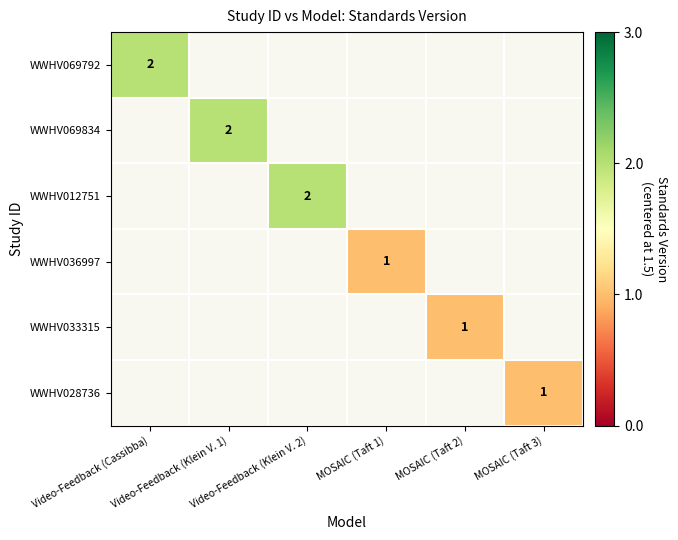

Where is WWHV069792 nearest to the value 0?

Video-Feedback (Cassibba)